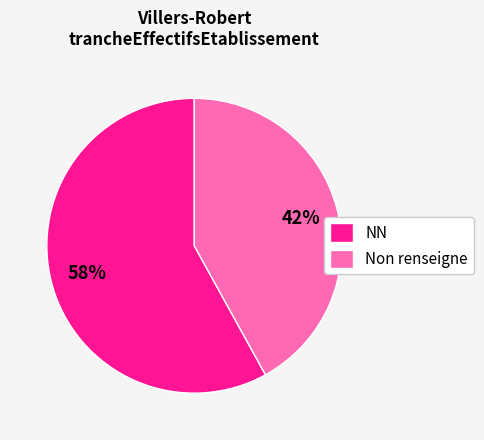

How many segments does this pie chart have?

2